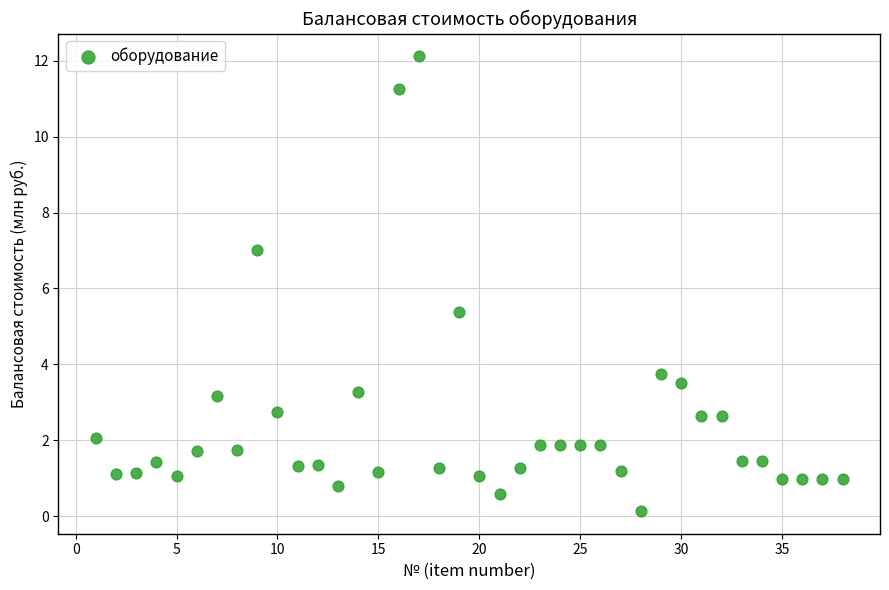

What Y value in the scatter plot is closest to 6?

5.4